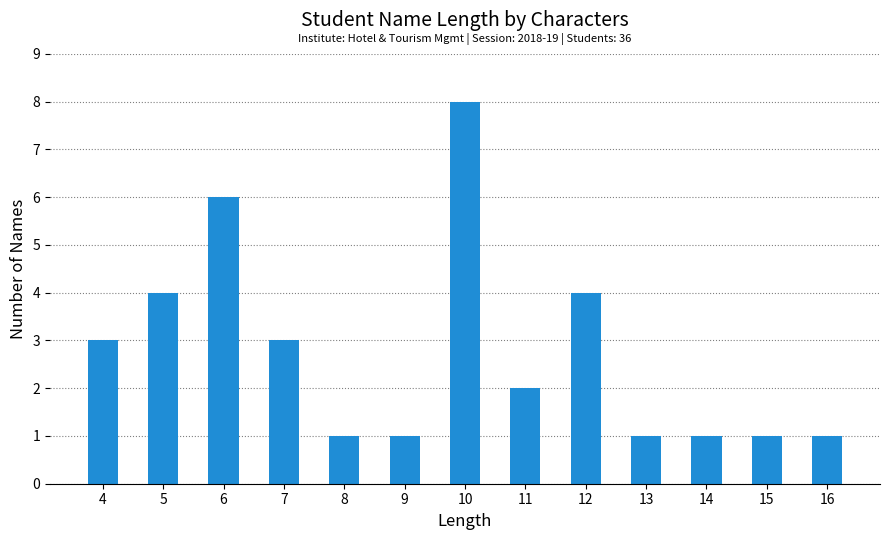

How many bars are there in total?

13